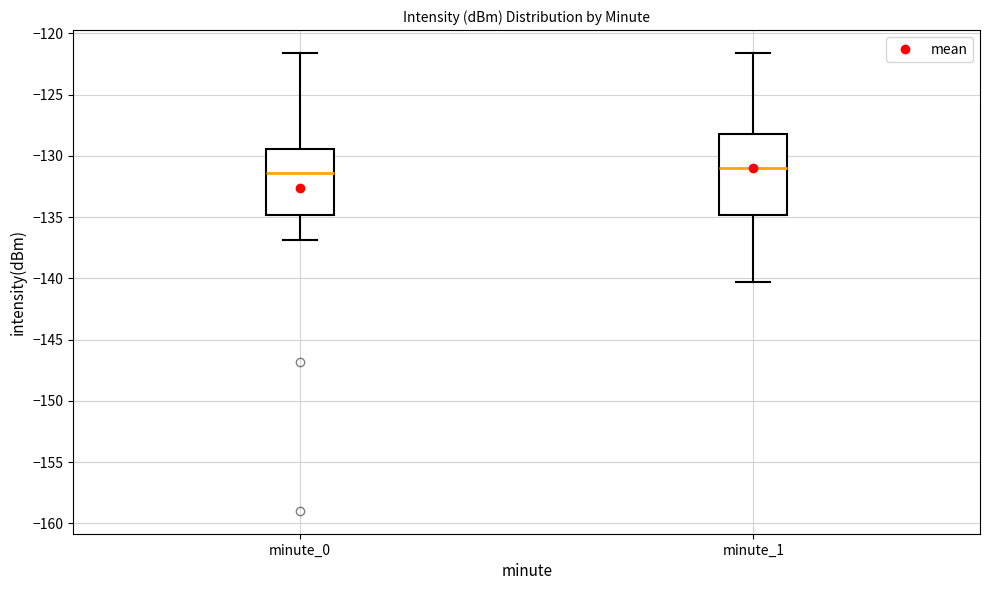

Reading left to right, read every box against the y-axis: the position of its median line, the range the box covers, and the ends of its whiskers. The values are not printed on the chart, so give them approximately, as read against the axis.

minute_0: median -131.5, box -135.0 to -129.5, whiskers -137.0 to -121.5
minute_1: median -131.0, box -135.0 to -128.0, whiskers -140.5 to -121.5